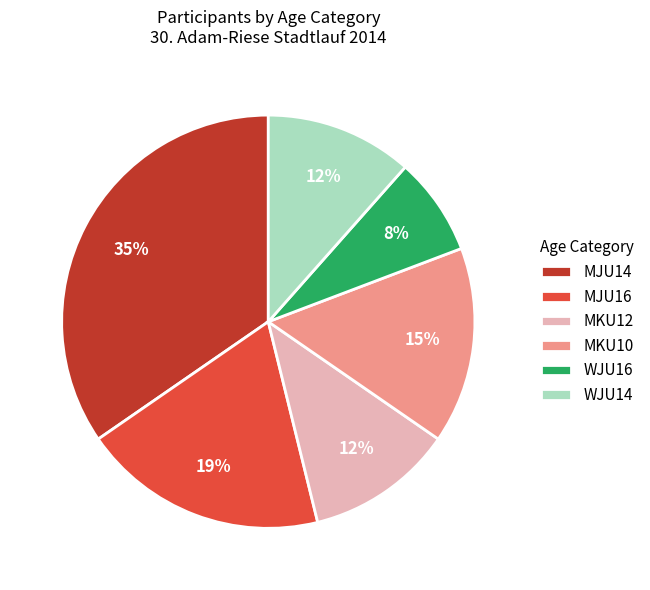

Which slice is the smallest?

WJU16